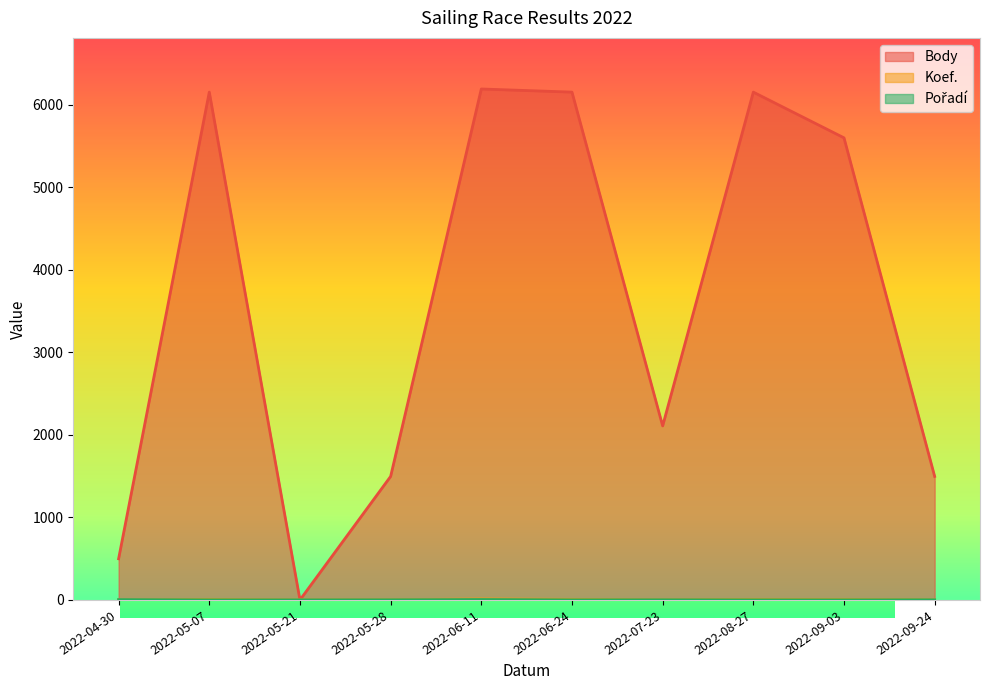

At which category is the sum across all series the highest?

2022-06-11